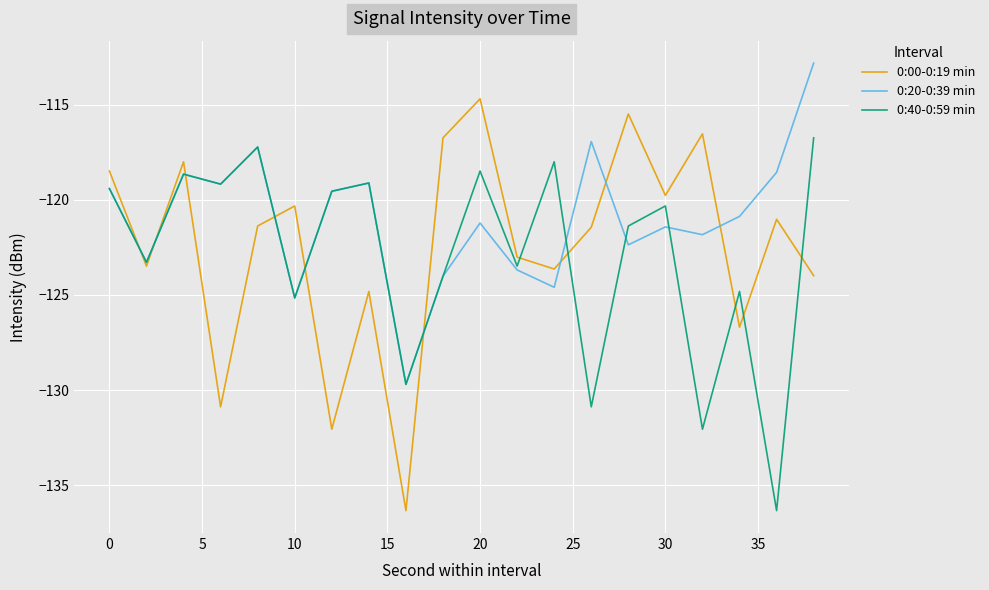

Rank the series by their maximum value, from highest to lowest.

0:20-0:39 min, 0:00-0:19 min, 0:40-0:59 min